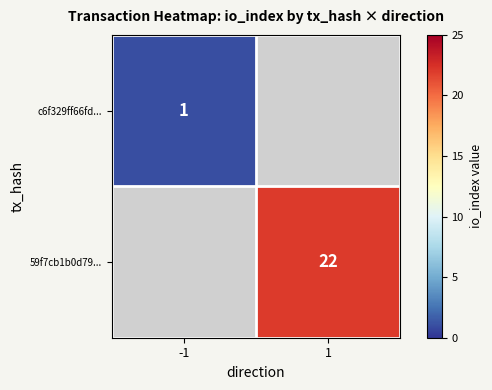

Is it true that c6f329ff66fd... equals 1 at -1?

True